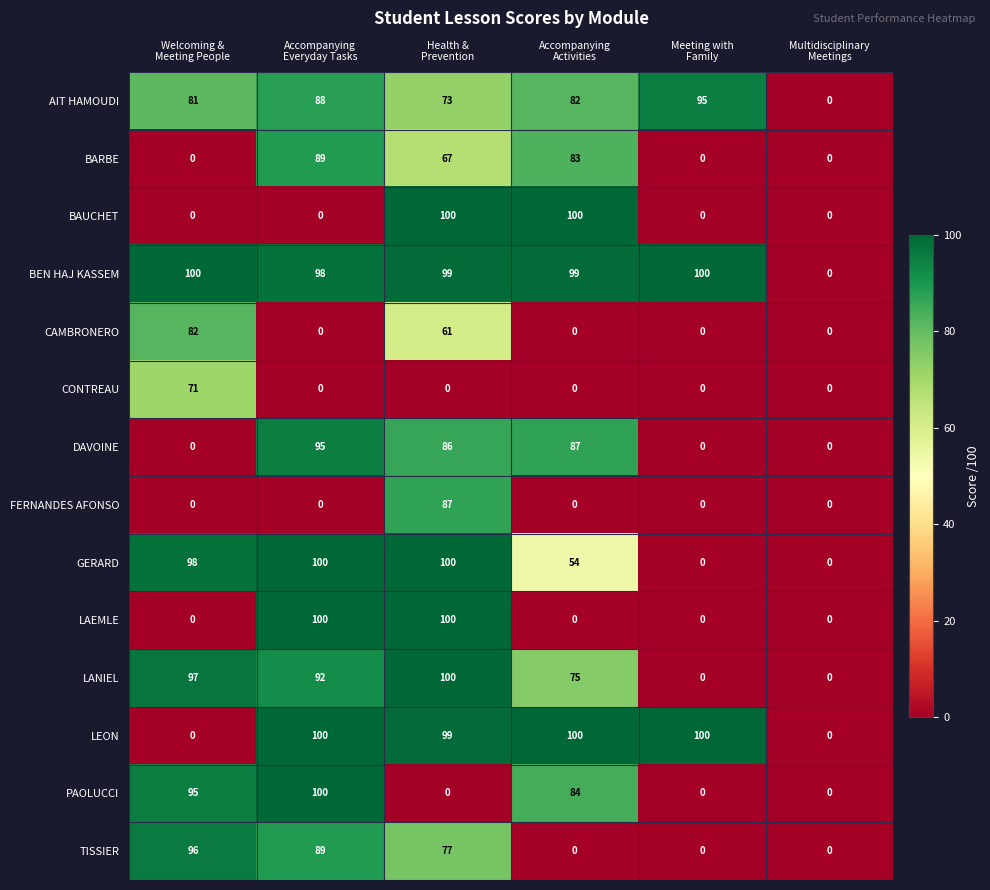

At which category is the sum across all series the highest?

Health &
Prevention